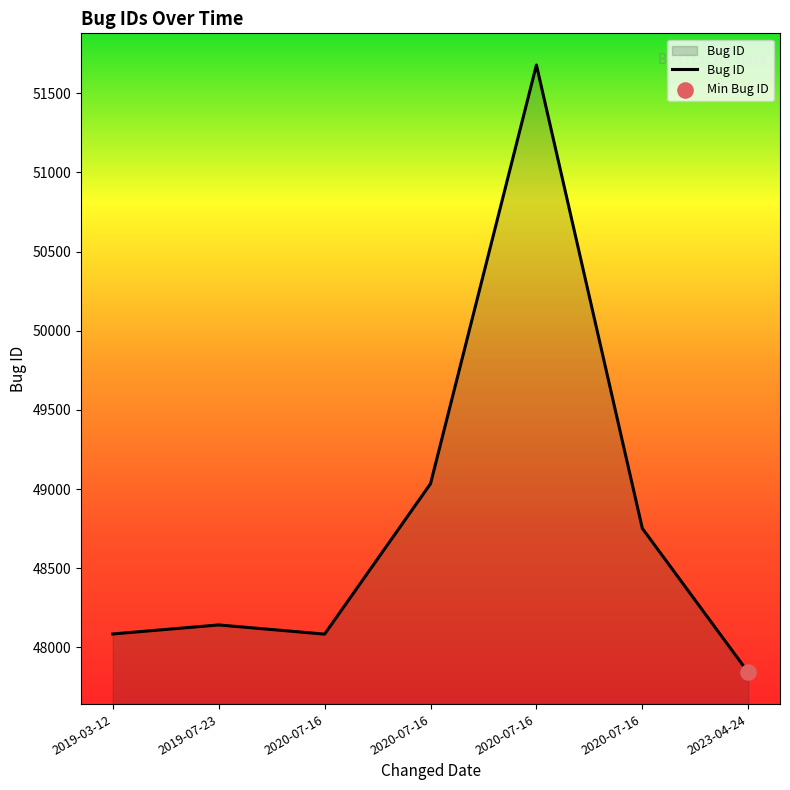

Count the number of categories in the chart.

7